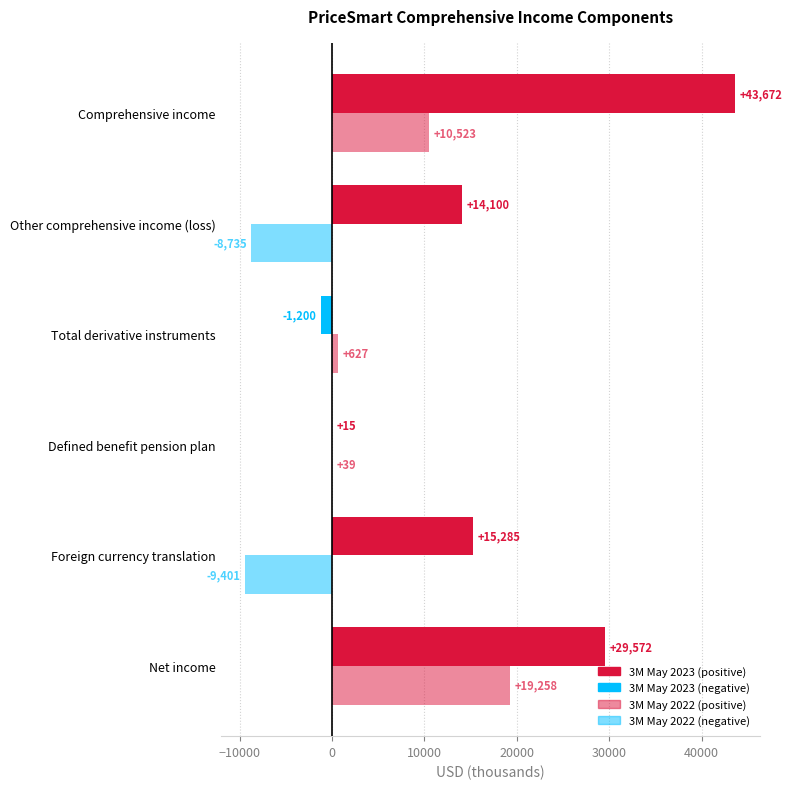

How many series are shown in this chart?

2